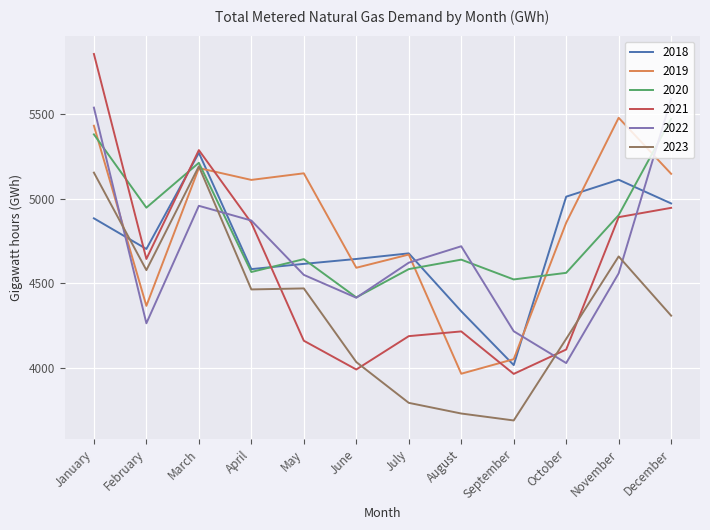

How many interior local valleys does the 2019 series have?

4